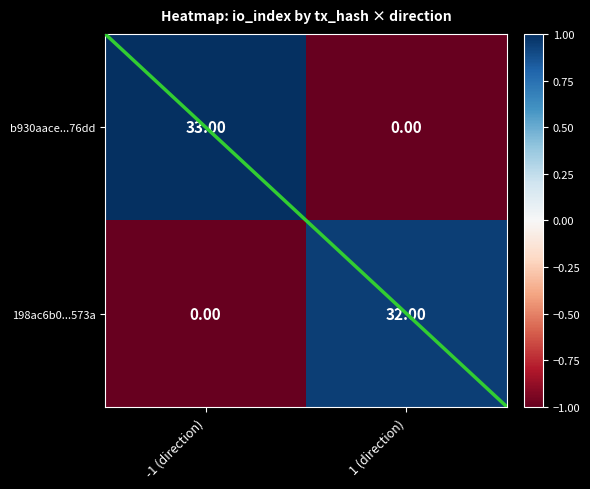

What is the difference between the highest and lowest values at -1 (direction)?

33